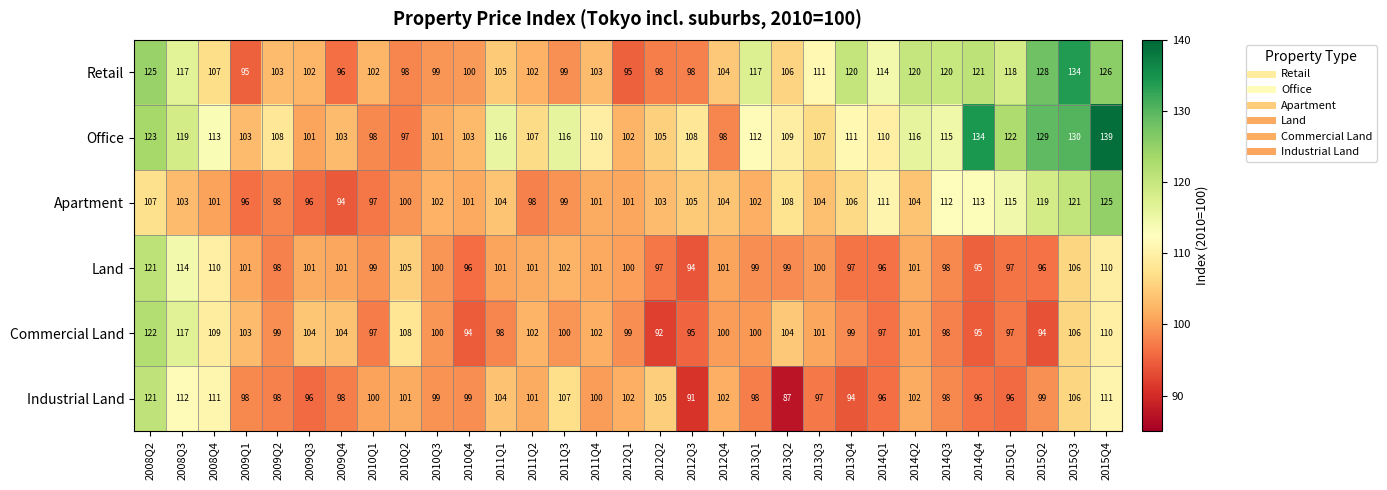

How many distinct data groups are displayed?

6